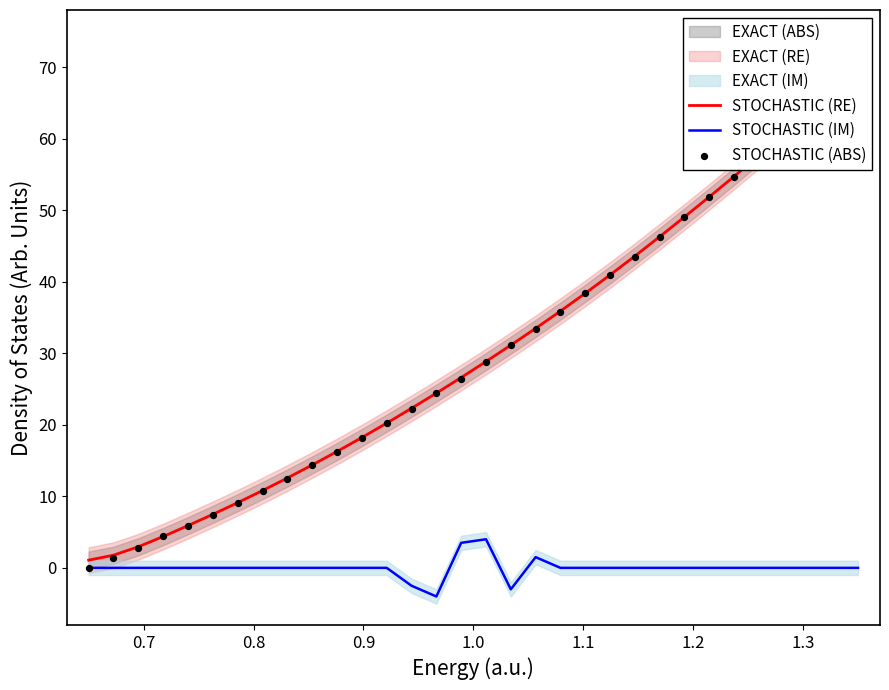

Which series has the largest total across all categories?

STOCHASTIC (RE)